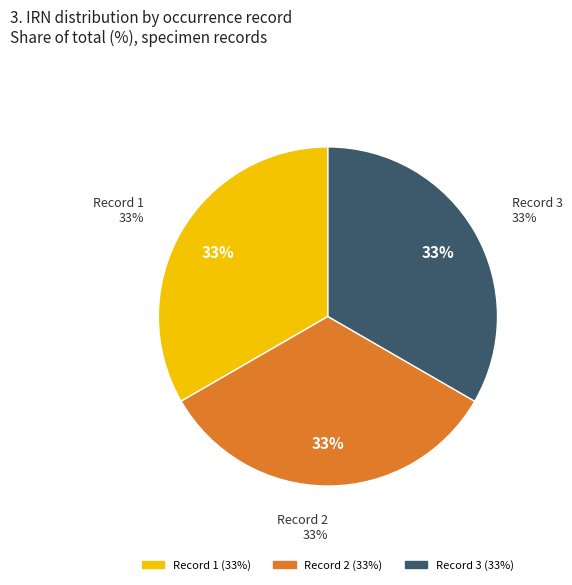

Is it true that bd428224-947b-4b31-bf58-0cae443110b8 is 19% of the pie?

False